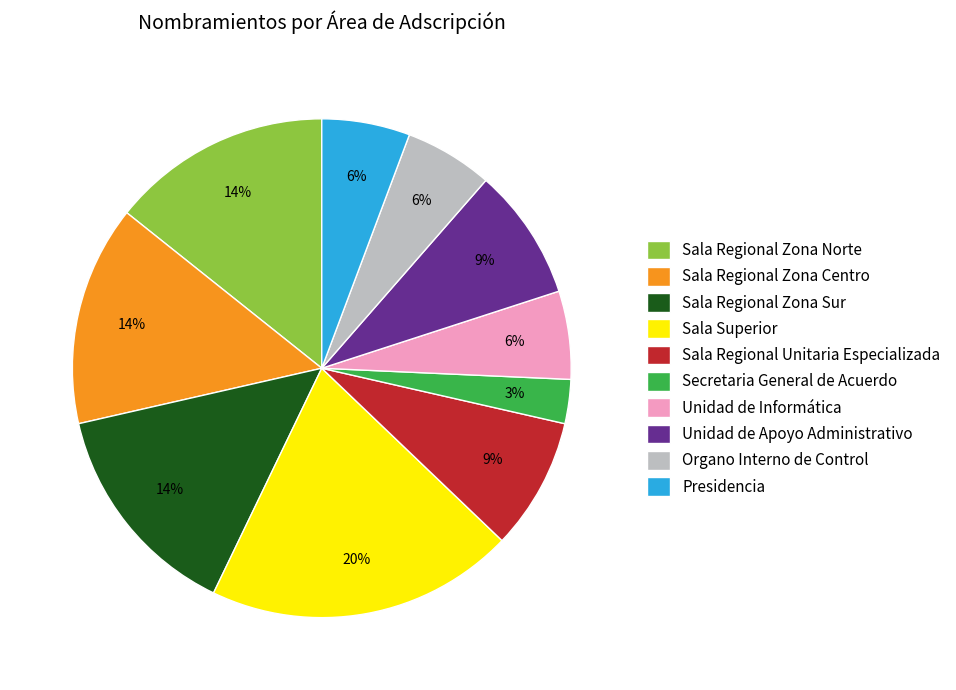

How many segments does this pie chart have?

10